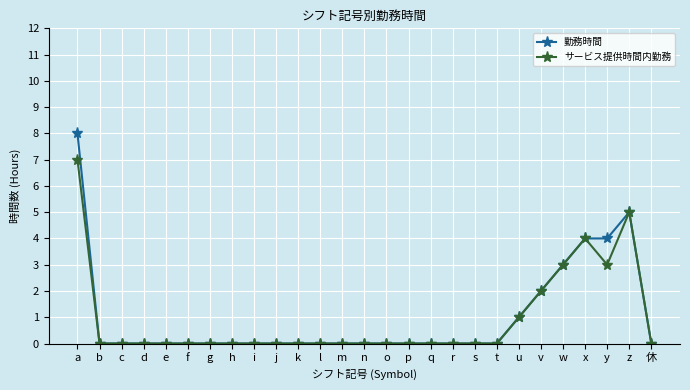

Reading left to right, what are all the values shown in this chart?

勤務時間: a=8	b=0	c=0	d=0	e=0	f=0	g=0	h=0	i=0	j=0	k=0	l=0	m=0	n=0	o=0	p=0	q=0	r=0	s=0	t=0	u=1	v=2	w=3	x=4	y=4	z=5	休=0
サービス提供時間内勤務: a=7	b=0	c=0	d=0	e=0	f=0	g=0	h=0	i=0	j=0	k=0	l=0	m=0	n=0	o=0	p=0	q=0	r=0	s=0	t=0	u=1	v=2	w=3	x=4	y=3	z=5	休=0